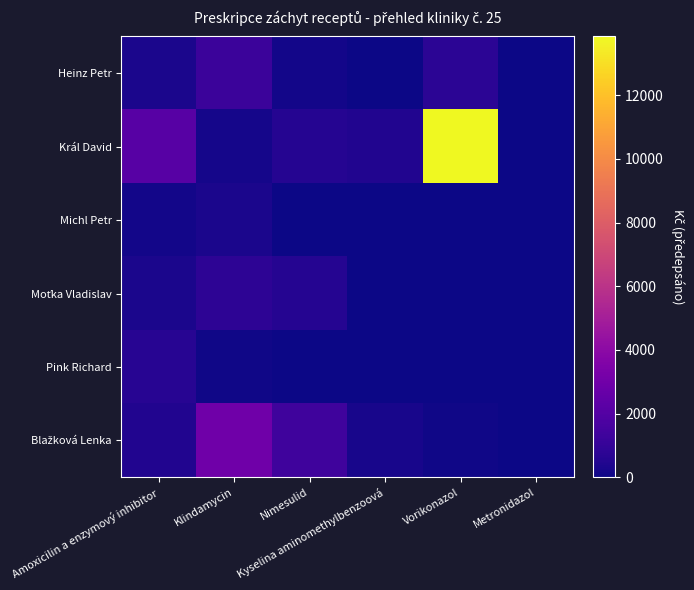

Which series has the largest range (max minus min)?

Král David